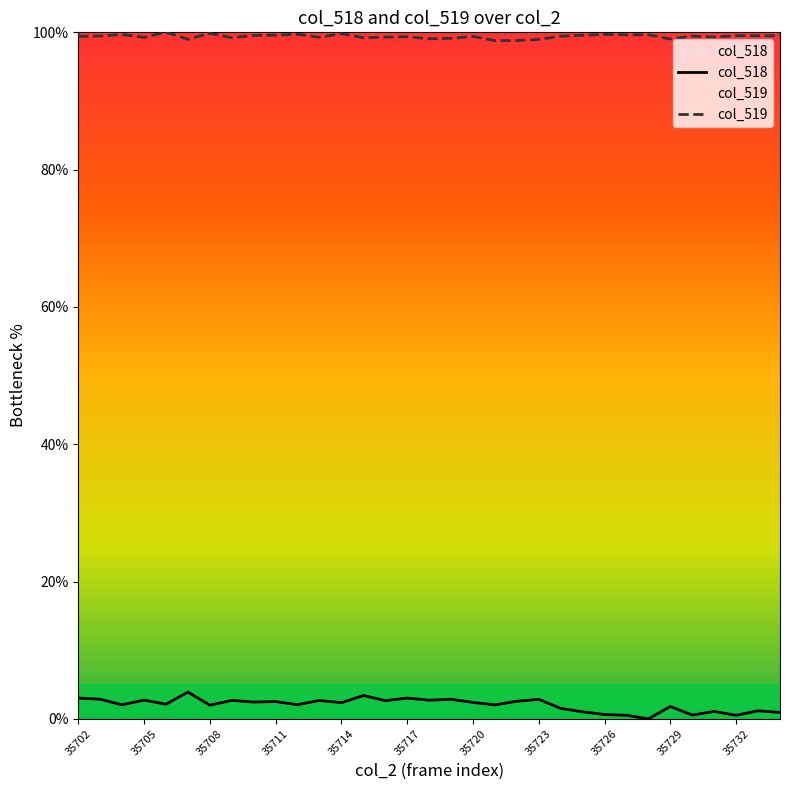

What is the total value across all series at 11?

102.0